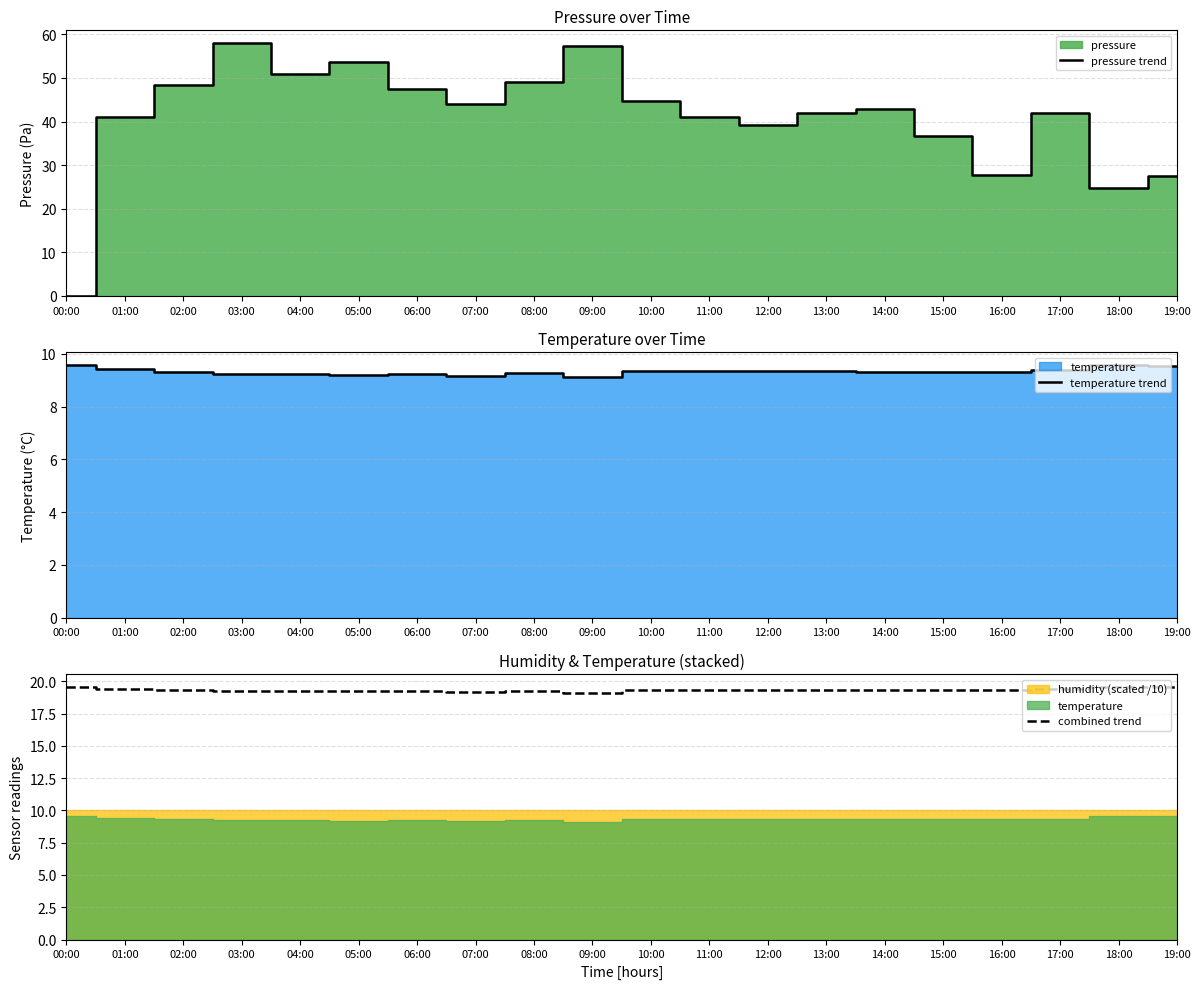

Reading left to right, what are all the values shown in this chart?

pressure trend: 0.0	41.0	48.3	58.0	51.0	53.7	47.4	44.0	49.2	57.3	44.6	41.1	39.3	42.0	42.9	36.7	27.8	42.0	24.9	27.6
temperature trend: 9.6	9.4	9.3	9.2	9.2	9.2	9.2	9.2	9.3	9.1	9.3	9.4	9.3	9.3	9.3	9.3	9.3	9.4	9.6	9.5
combined trend: 19.6	19.4	19.3	19.2	19.2	19.2	19.2	19.2	19.3	19.1	19.4	19.4	19.3	19.3	19.3	19.3	19.3	19.4	19.6	19.5